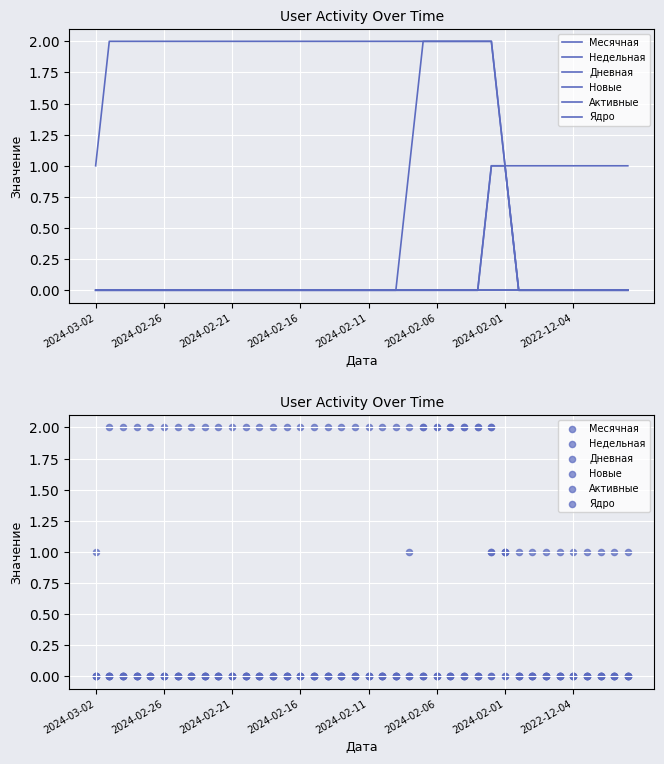

Which series has the largest total across all categories?

Месячная